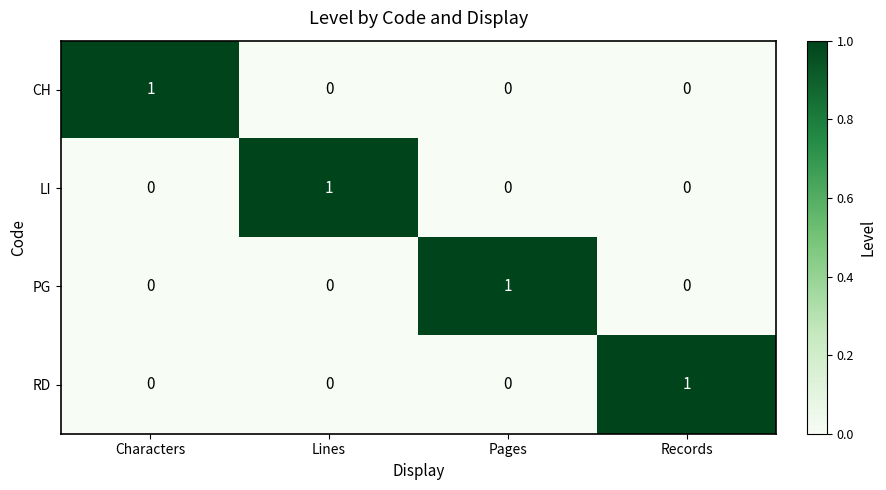

Count the RD values in the range 0 to 1.

4